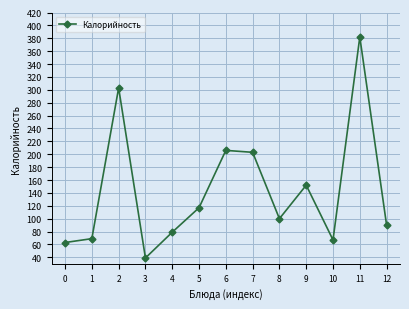

What value does the data have at 4, to the nearest 10?

80